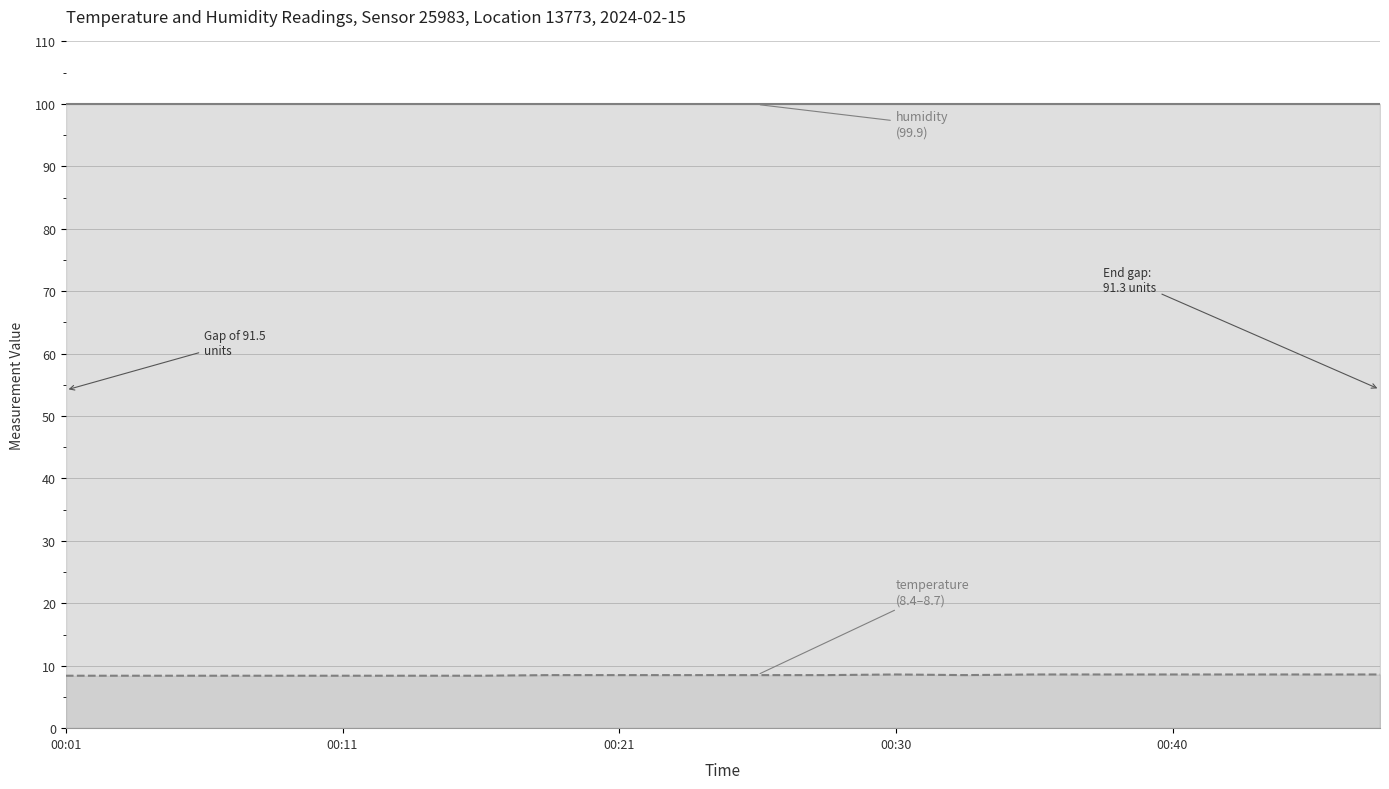

What is the value of the humidity_line point at the 8th from the left?

99.9